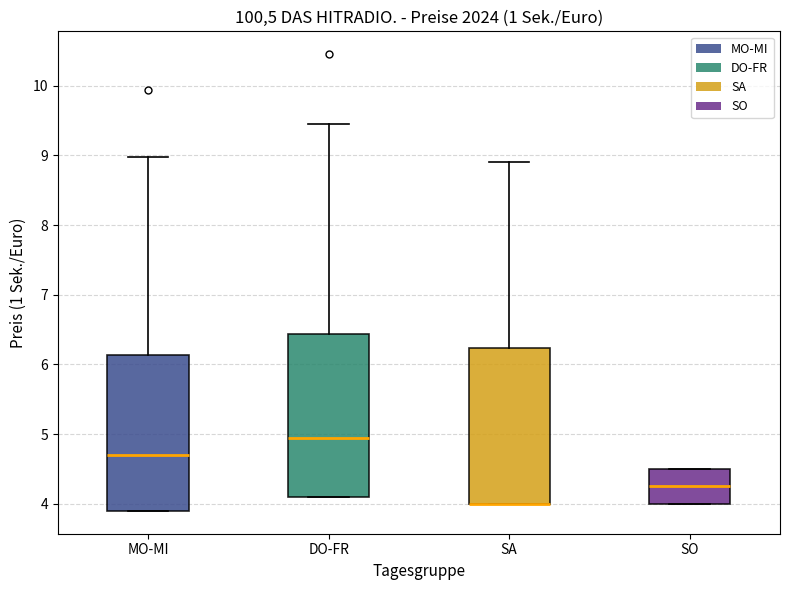

Reading left to right, transcribe this box plot: for each box, give where its median line is, the range the box spans, and where its two whiskers end, as read against the y-axis. The values are not printed on the chart, so give them approximately, as read against the axis.

MO-MI: median 4.7, box 3.9 to 6.1, whiskers 3.9 to 9.0
DO-FR: median 5.0, box 4.1 to 6.4, whiskers 4.1 to 9.5
SA: median 4.0 (drawn on the box's lower edge), box 4.0 to 6.2, whiskers 4.0 to 8.9
SO: median 4.3, box 4.0 to 4.5, whiskers 4.0 to 4.5